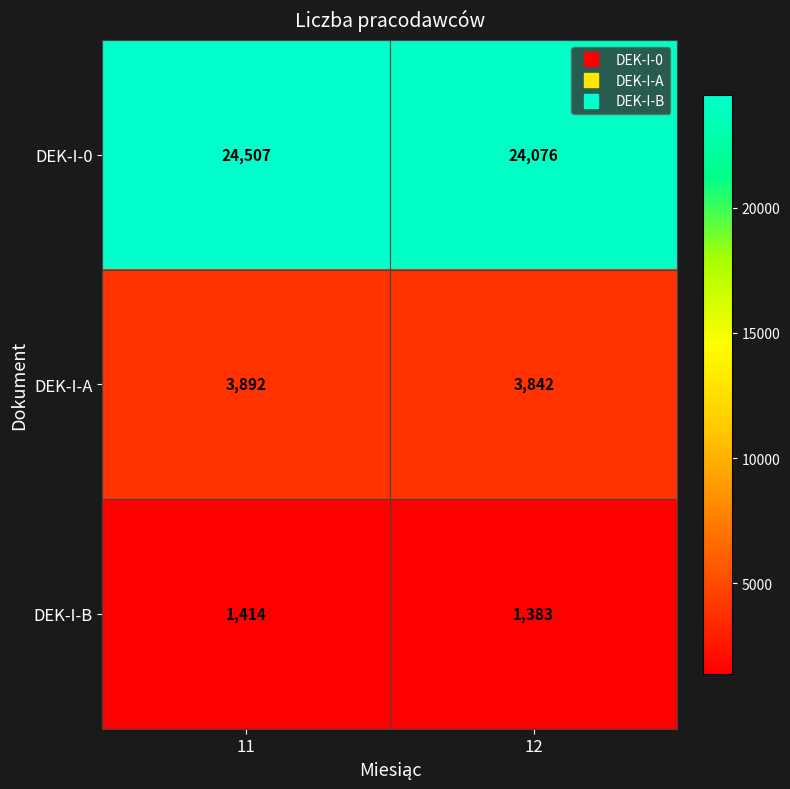

List the labels in order of DEK-I-B value, largest first.

11, 12